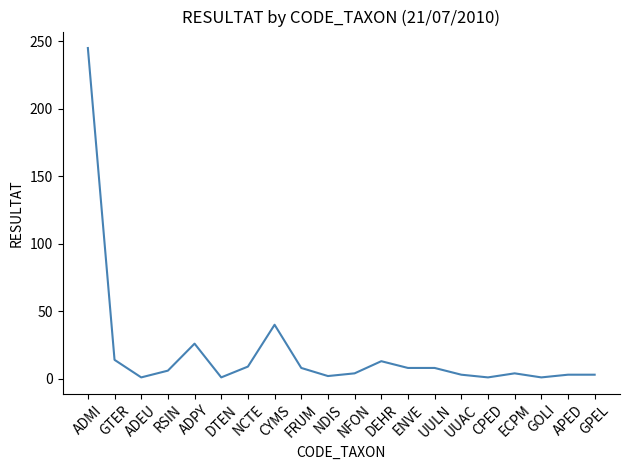

What is the difference between the second highest and second lowest values?

39